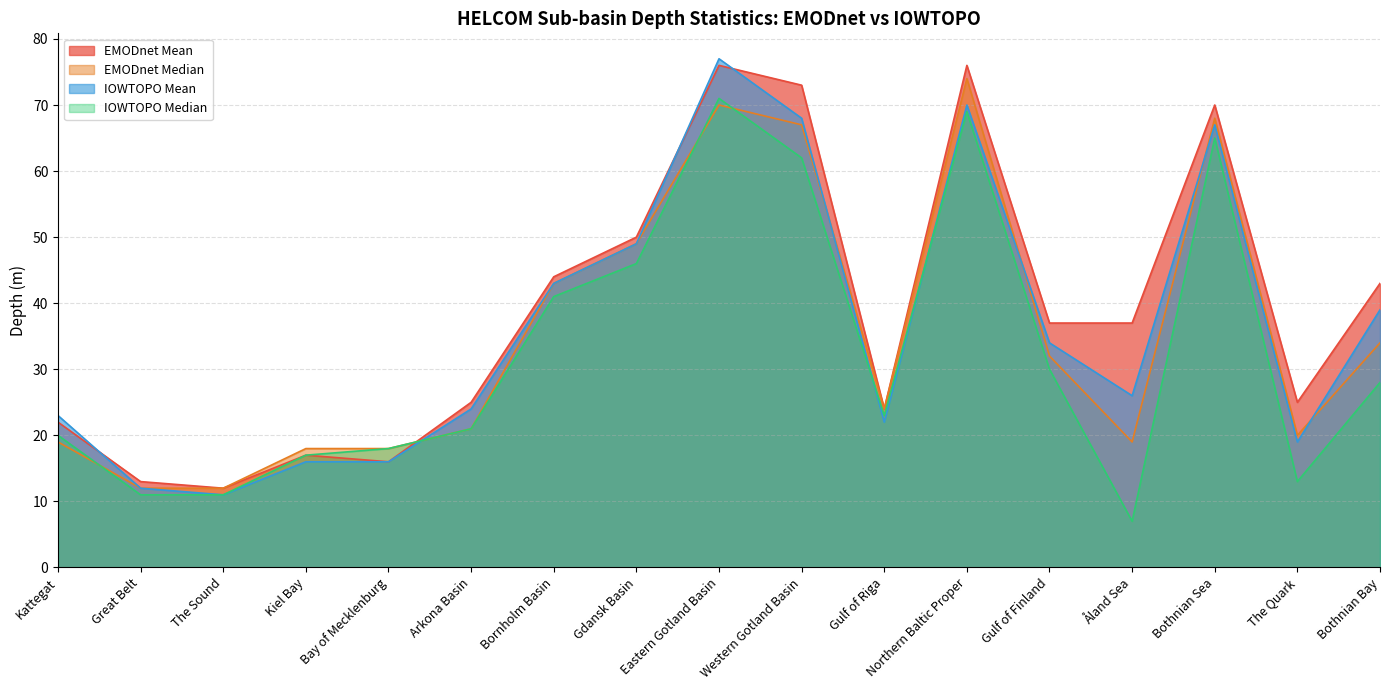

What is the label of the 14th point from the right?

Kiel Bay